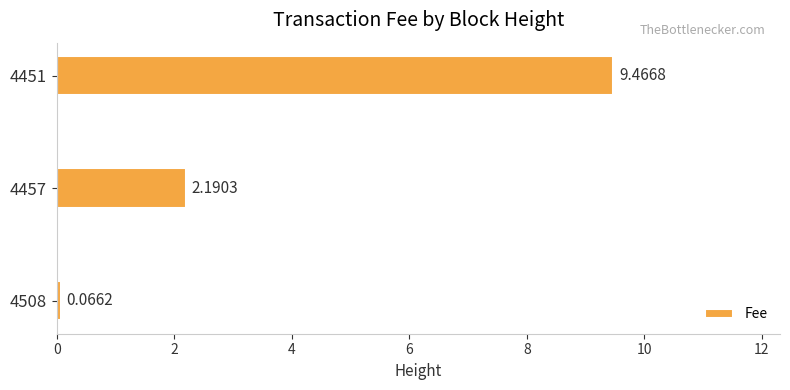

What is the change in value from 4457 to 4451?

+7.3